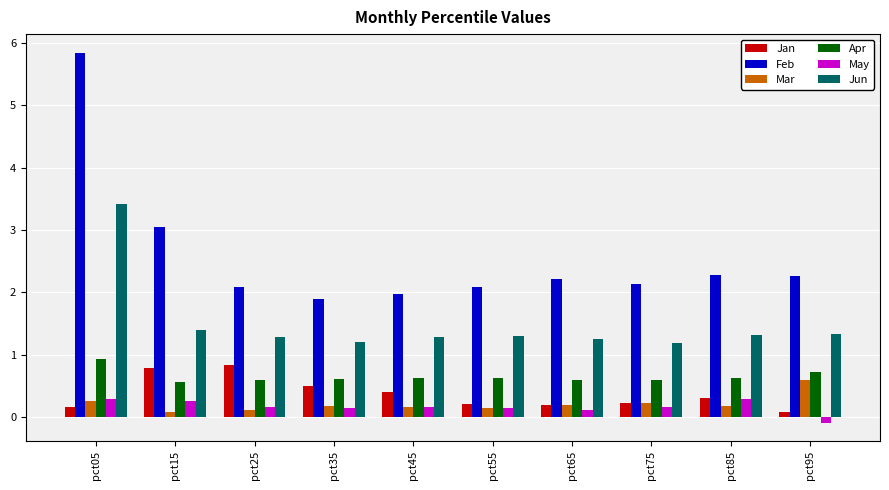

Does the chart contain stacked bars?

No